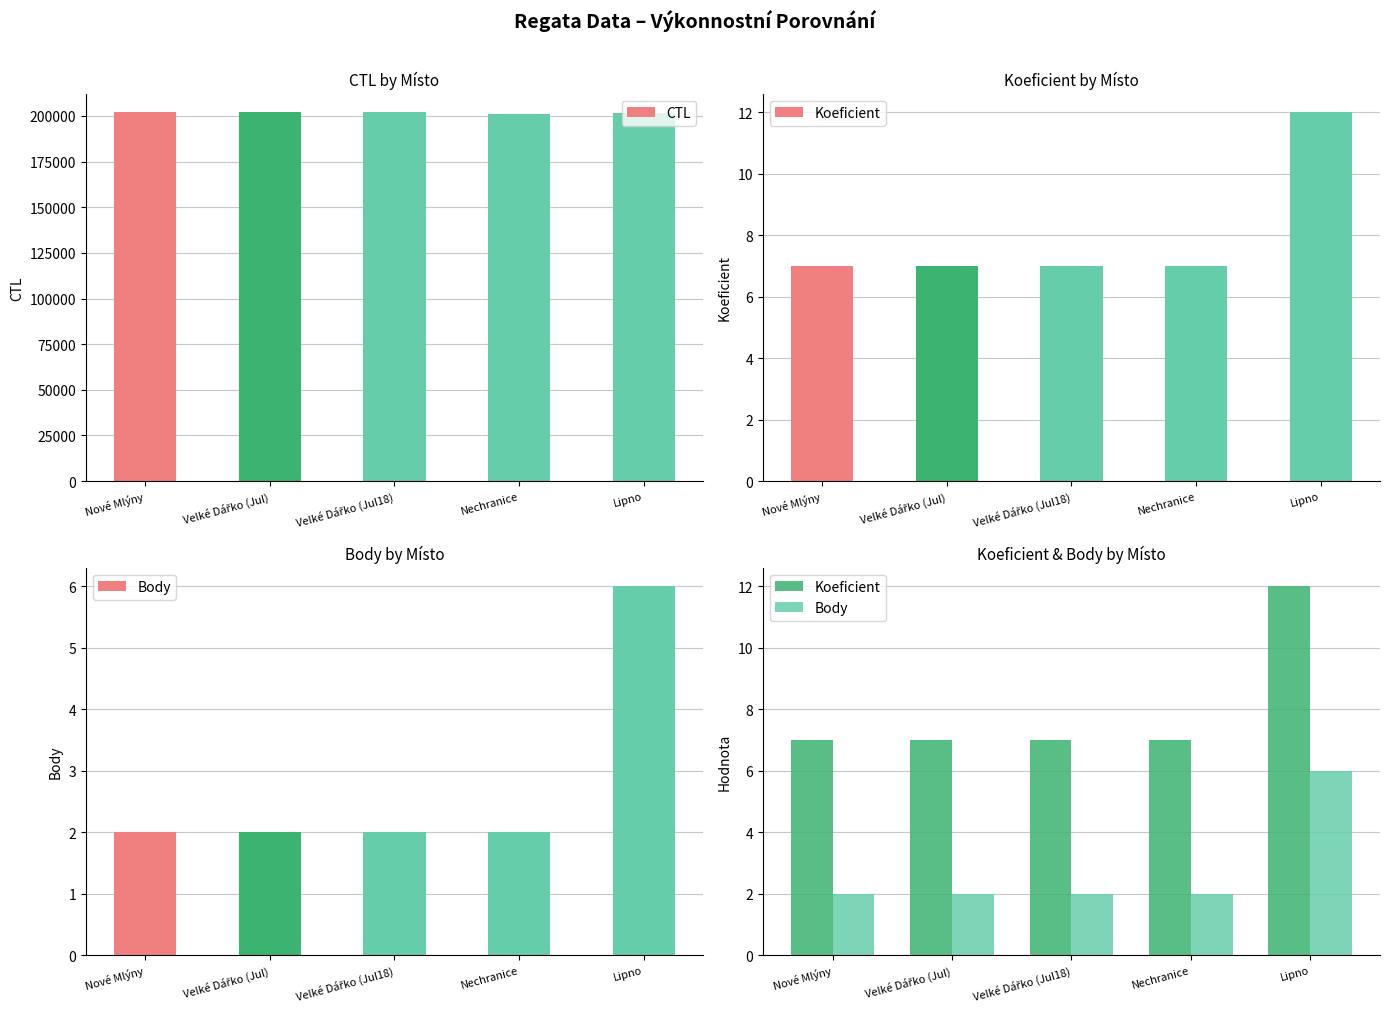

Reading left to right, what are all the values shown in this chart?

CTL: Nové Mlýny=202113	Velké Dářko (Jul)=202008	Velké Dářko (Jul18)=202009	Nechranice=201135	Lipno=201338
Koeficient: Nové Mlýny=7	Velké Dářko (Jul)=7	Velké Dářko (Jul18)=7	Nechranice=7	Lipno=12
Body: Nové Mlýny=2	Velké Dářko (Jul)=2	Velké Dářko (Jul18)=2	Nechranice=2	Lipno=6